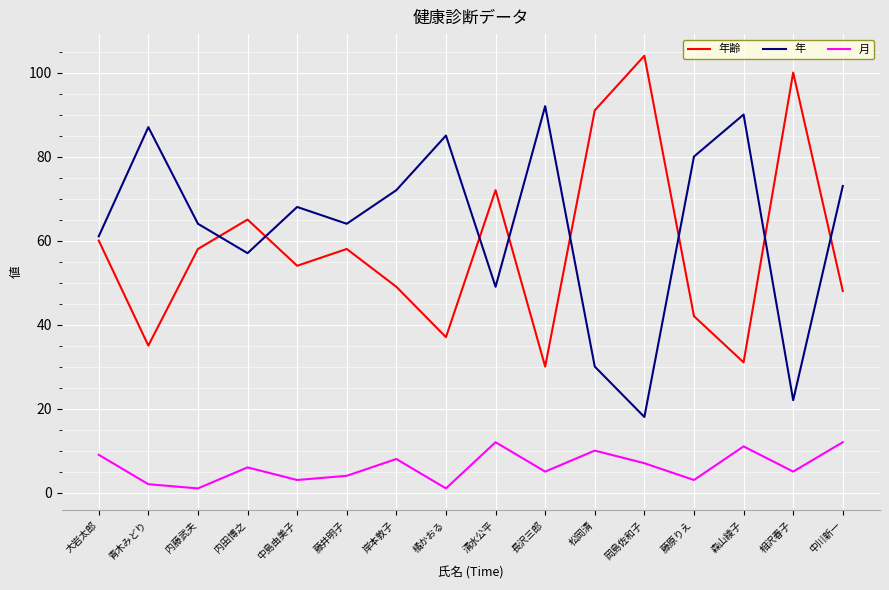

What is the difference between the maximum and minimum values in the 年齢 series?

74